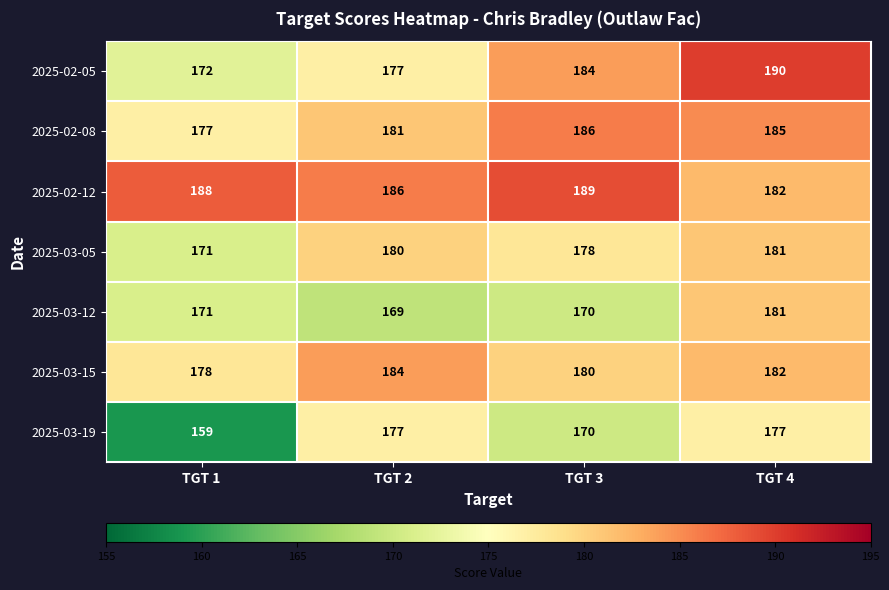

Reading left to right, list all the values displayed in this chart.

2025-02-05: TGT 1=172	TGT 2=177	TGT 3=184	TGT 4=190
2025-02-08: TGT 1=177	TGT 2=181	TGT 3=186	TGT 4=185
2025-02-12: TGT 1=188	TGT 2=186	TGT 3=189	TGT 4=182
2025-03-05: TGT 1=171	TGT 2=180	TGT 3=178	TGT 4=181
2025-03-12: TGT 1=171	TGT 2=169	TGT 3=170	TGT 4=181
2025-03-15: TGT 1=178	TGT 2=184	TGT 3=180	TGT 4=182
2025-03-19: TGT 1=159	TGT 2=177	TGT 3=170	TGT 4=177